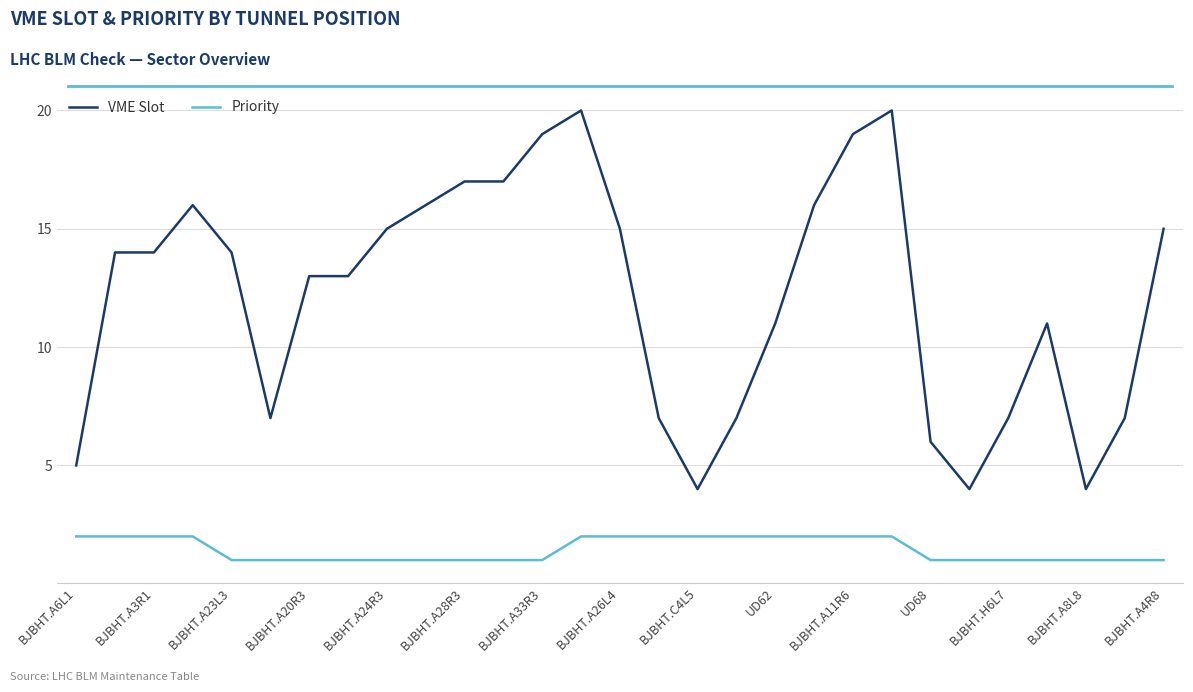

What is the greatest value displayed?

20